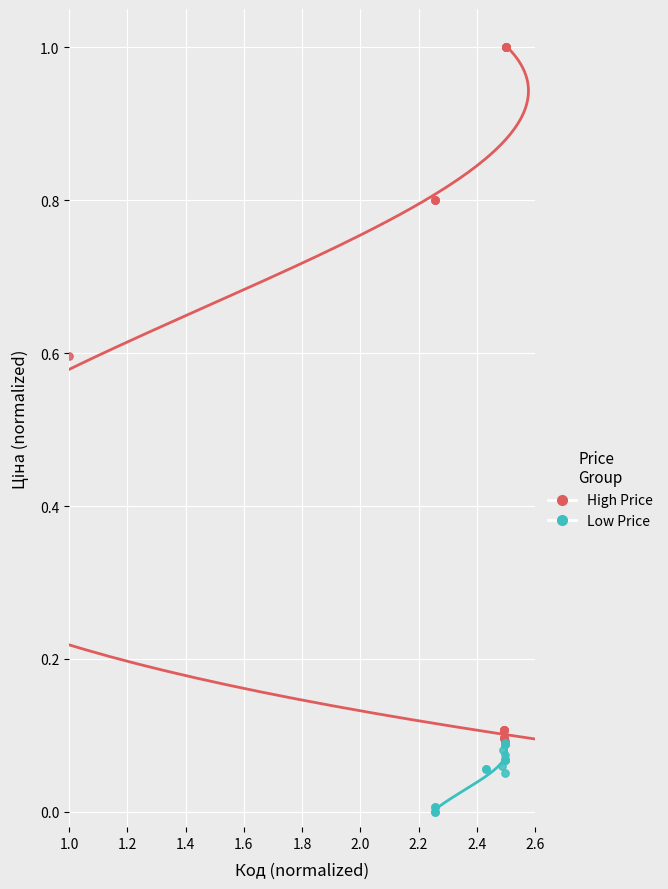

Which series has the widest spread of Y values?

High Price